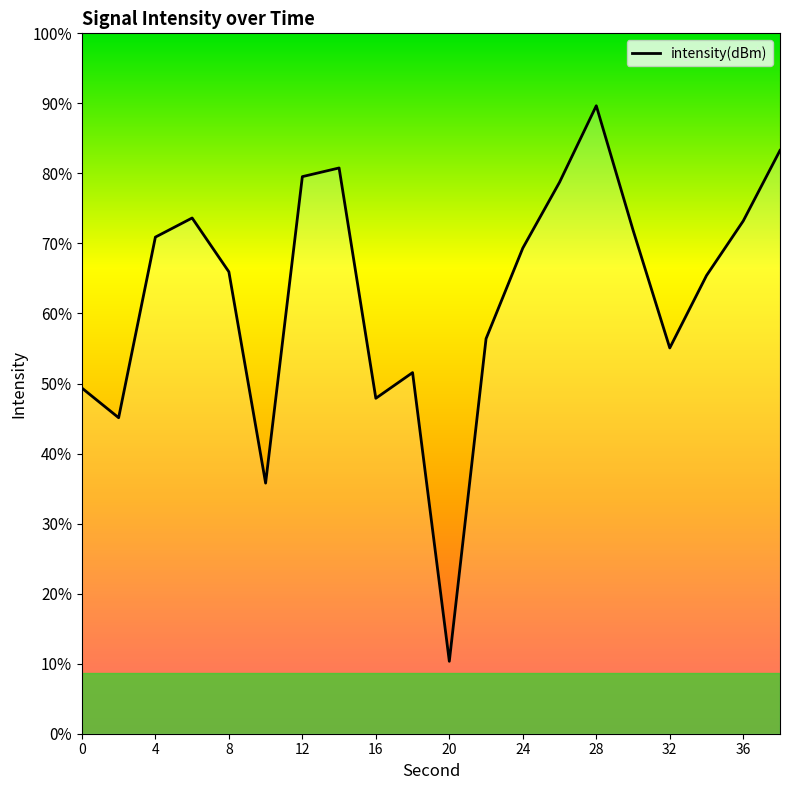

Does the chart have visible grid lines?

No